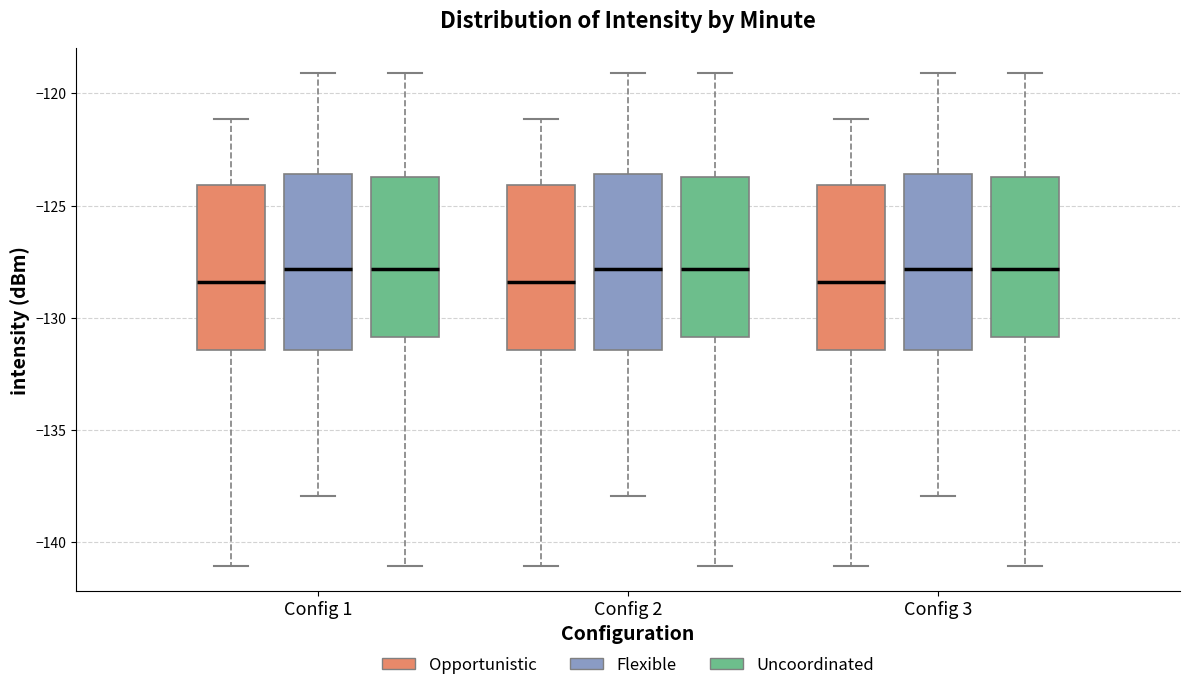

Where does the upper whisker of the box for Config 1 (Uncoordinated) end on the y-axis? The values are not printed on the chart, so give them approximately, as read against the axis.

-119.0